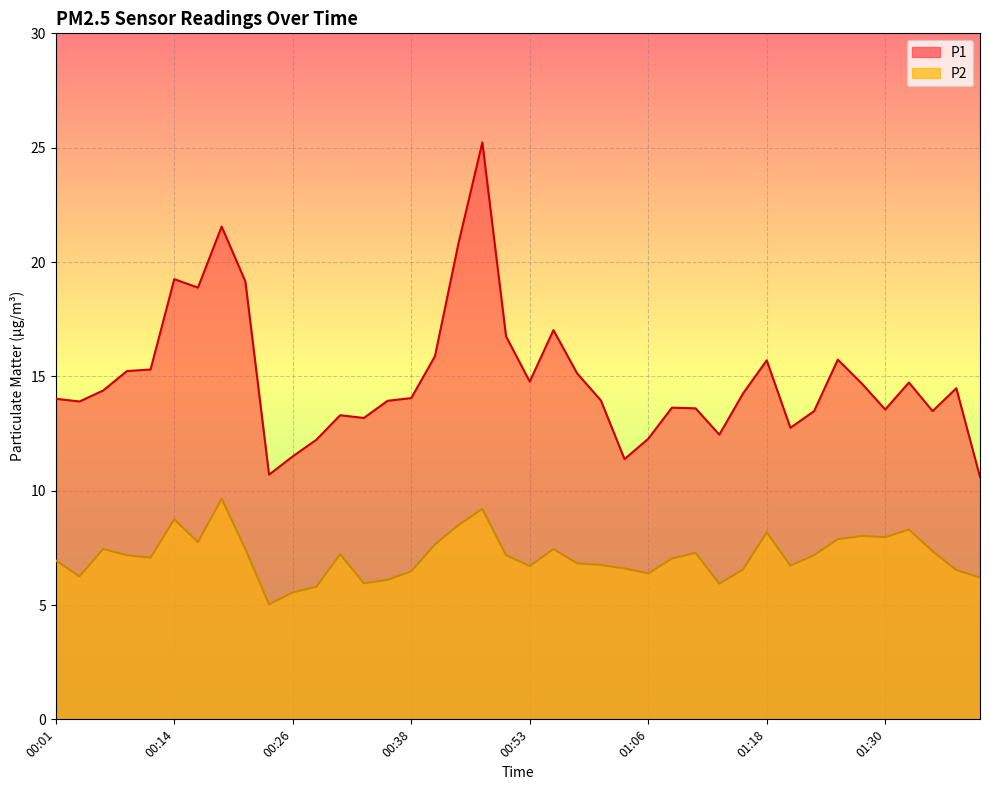

Does the chart display data point markers on the line(s)?

No